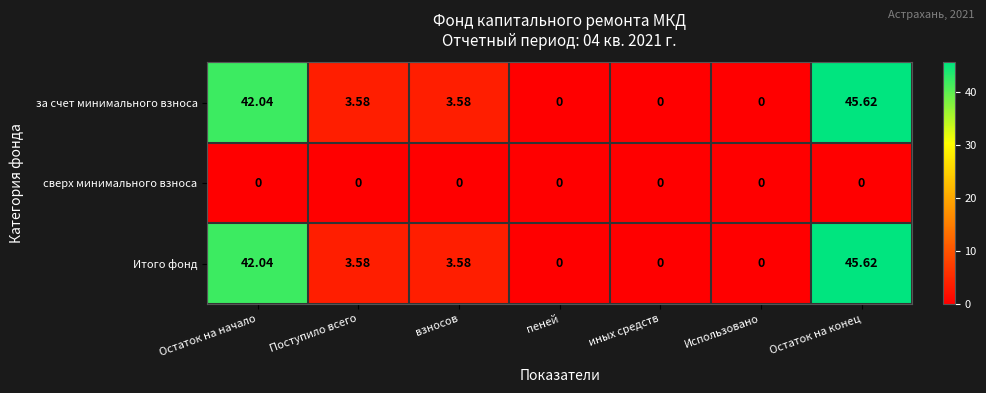

At which label does Итого фонд first exceed 3?

Остаток на начало